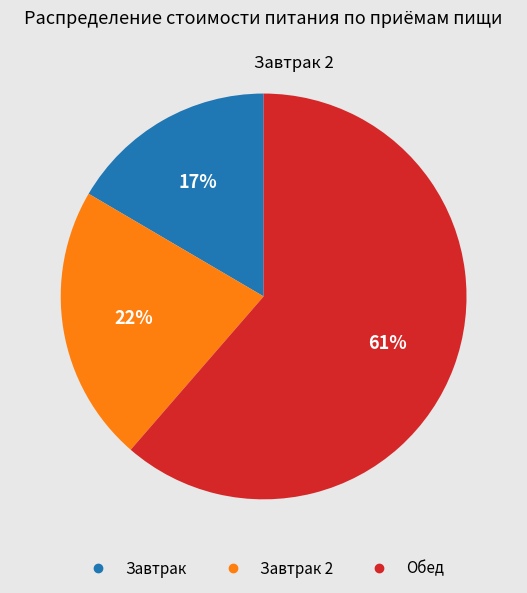

Is there a majority slice in this chart?

Yes